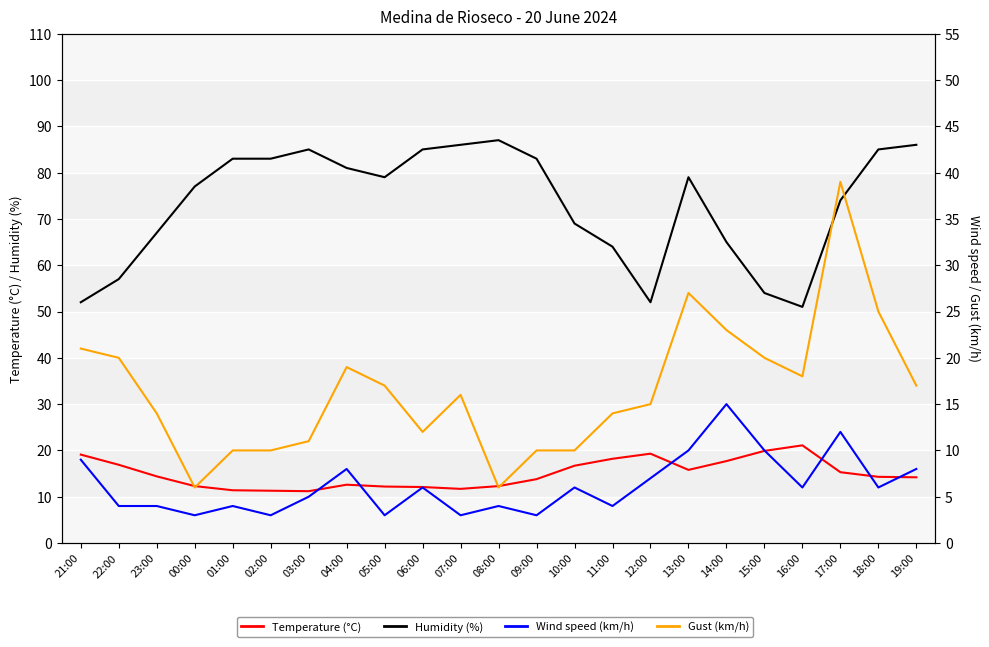

Reading left to right, what are all the values shown in this chart?

Temperature (°C): 19.1	16.9	14.4	12.3	11.4	11.3	11.2	12.6	12.2	12.1	11.7	12.3	13.8	16.7	18.2	19.3	15.8	17.7	19.9	21.1	15.3	14.3	14.2
Humidity (%): 52.0	57.0	67.0	77.0	83.0	83.0	85.0	81.0	79.0	85.0	86.0	87.0	83.0	69.0	64.0	52.0	79.0	65.0	54.0	51.0	74.0	85.0	86.0
Wind speed (km/h): 9.0	4.0	4.0	3.0	4.0	3.0	5.0	8.0	3.0	6.0	3.0	4.0	3.0	6.0	4.0	7.0	10.0	15.0	10.0	6.0	12.0	6.0	8.0
Gust (km/h): 21.0	20.0	14.0	6.0	10.0	10.0	11.0	19.0	17.0	12.0	16.0	6.0	10.0	10.0	14.0	15.0	27.0	23.0	20.0	18.0	39.0	25.0	17.0